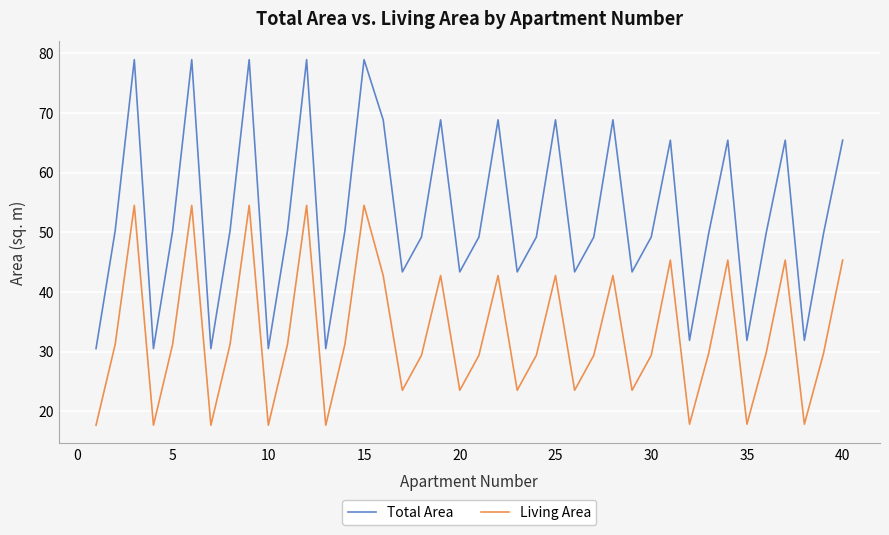

What is the maximum value for Total Area?

78.9